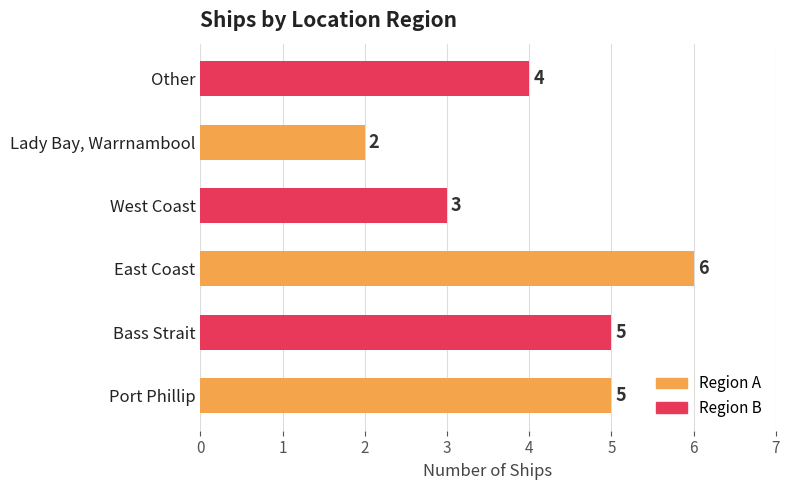

At which category does the chart reach its peak across all series?

East Coast